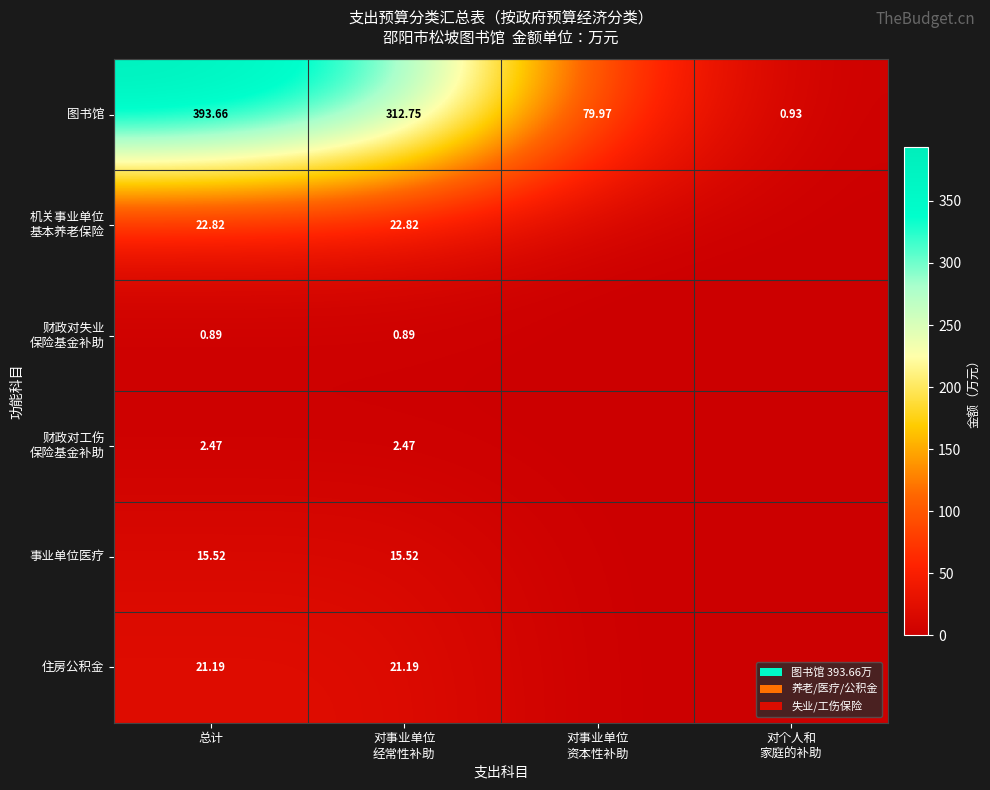

Is the value of 图书馆 at 对事业单位 资本性补助 greater than the value of 事业单位医疗 at 对个人和 家庭的补助?

Yes